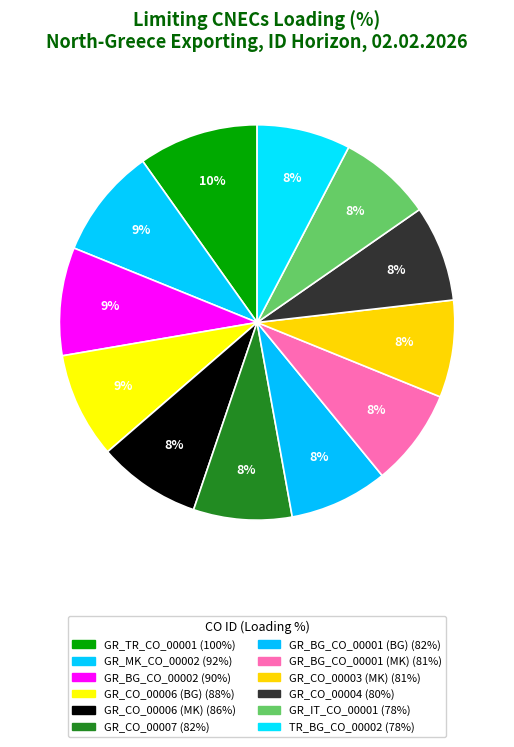

Does GR_BG_CO_00002 account for over 50% of the chart?

No